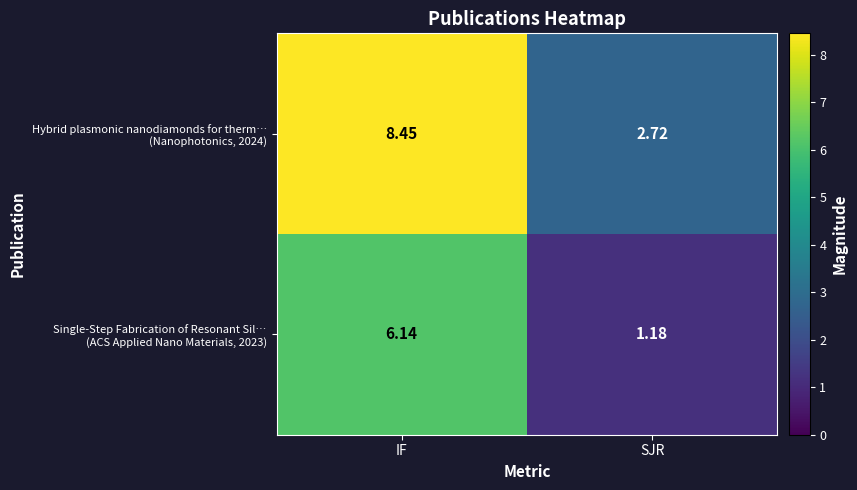

At which category does the chart reach its minimum across all series?

SJR